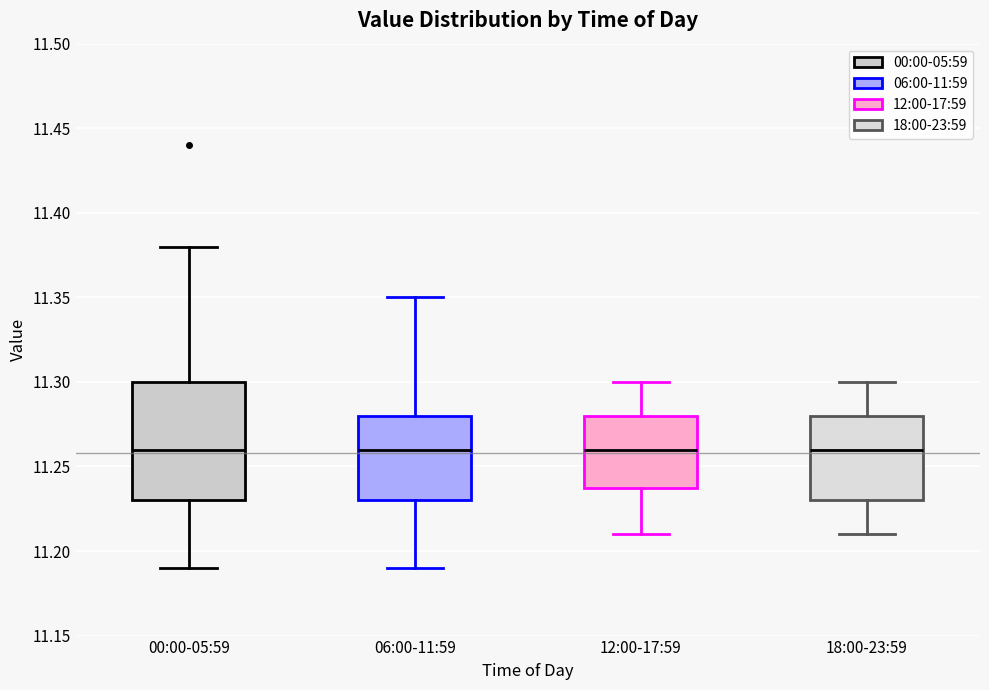

Reading left to right, read every box against the y-axis: the position of its median line, the range the box covers, and the ends of its whiskers. The values are not printed on the chart, so give them approximately, as read against the axis.

00:00-05:59: median 11.26, box 11.23 to 11.30, whiskers 11.19 to 11.38
06:00-11:59: median 11.26, box 11.23 to 11.28, whiskers 11.19 to 11.35
12:00-17:59: median 11.26, box 11.24 to 11.28, whiskers 11.21 to 11.30
18:00-23:59: median 11.26, box 11.23 to 11.28, whiskers 11.21 to 11.30